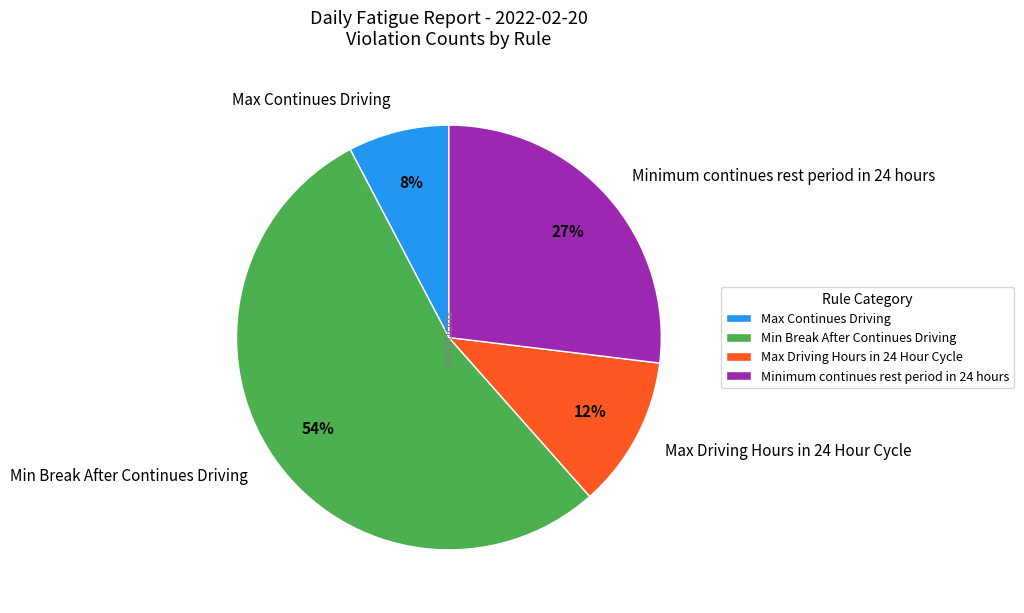

Is there any slice that represents more than half of the pie?

Yes